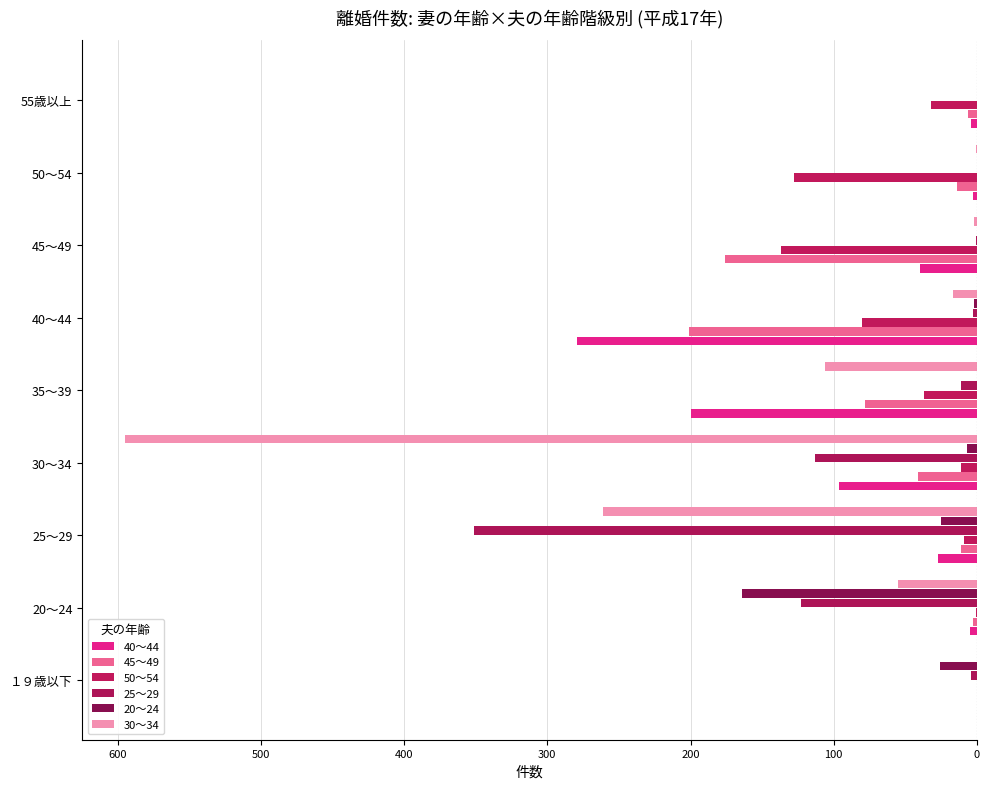

How many categories are shown in the chart?

9